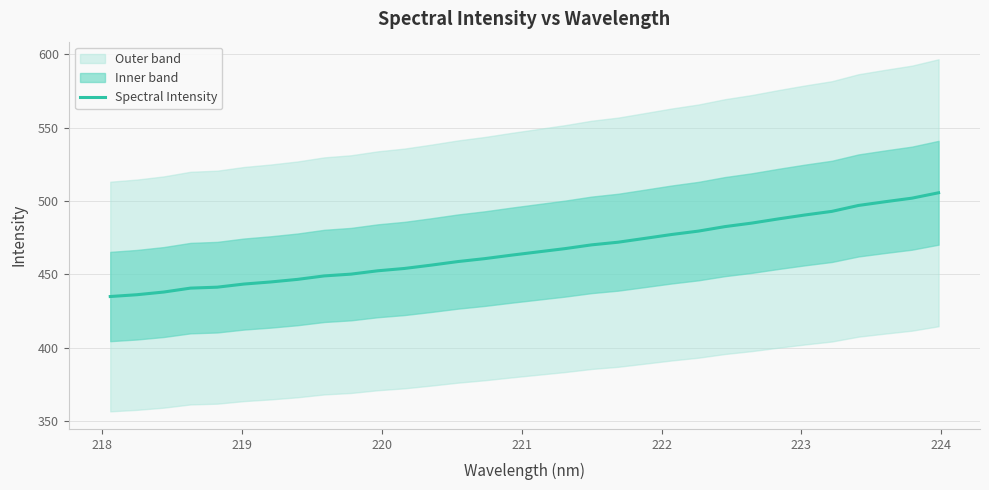

The chart shows a value of 643.0 at 16. True or false?

False